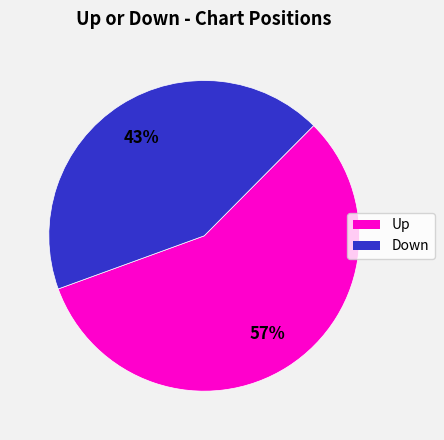

Does any single category account for the majority?

Yes